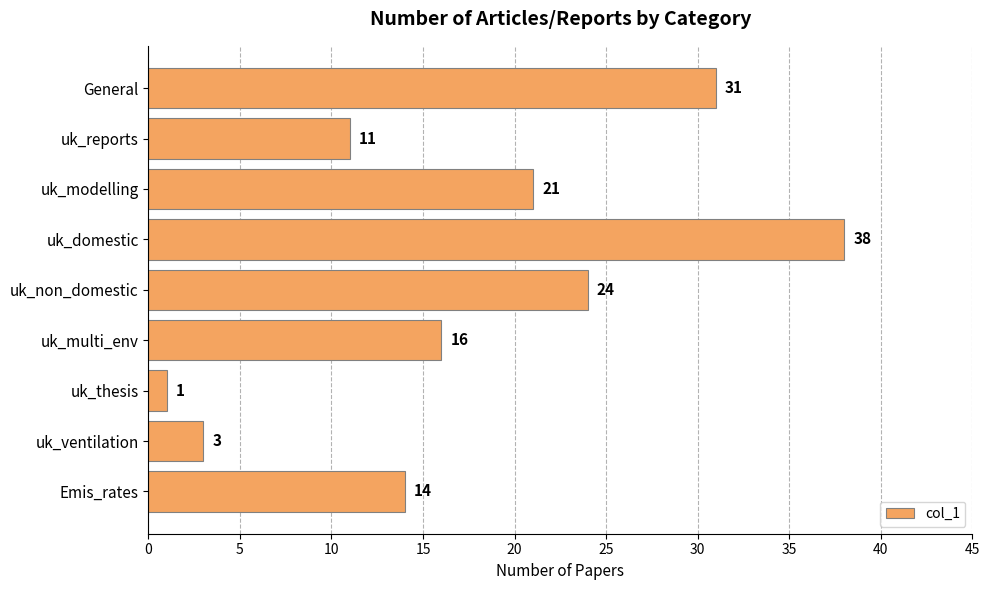

Between Emis_rates and uk_reports, which is larger?

Emis_rates